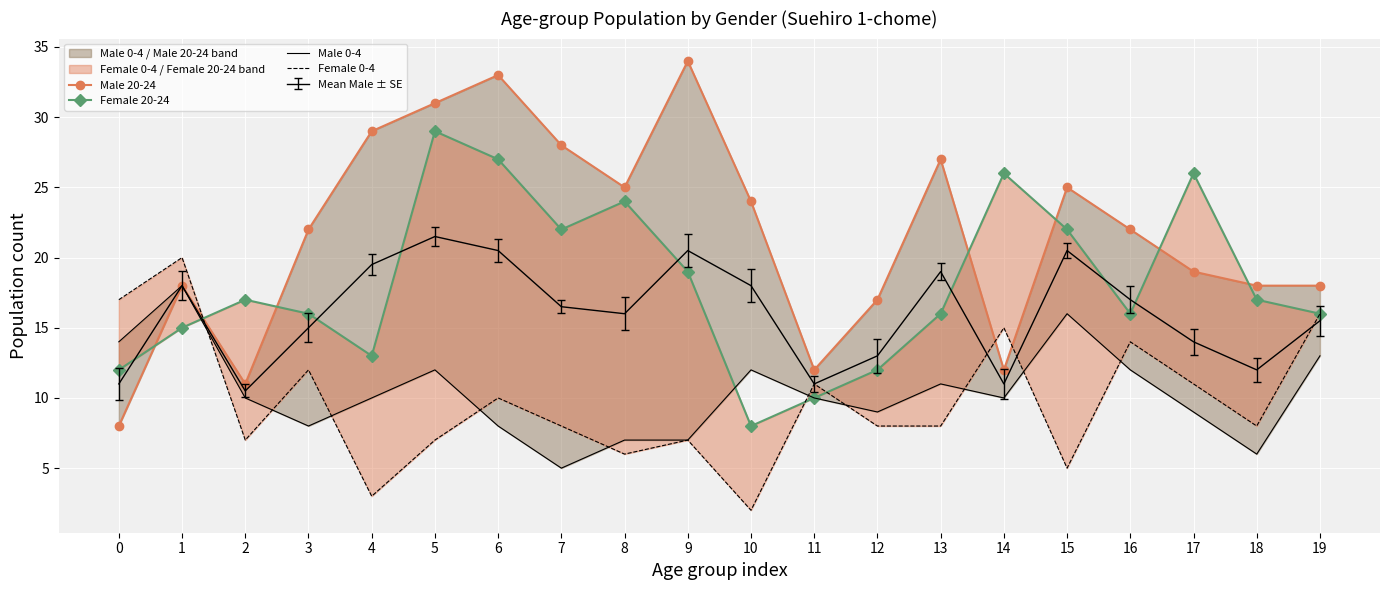

Read the Male 20-24 value at 12, to the nearest 5.

15